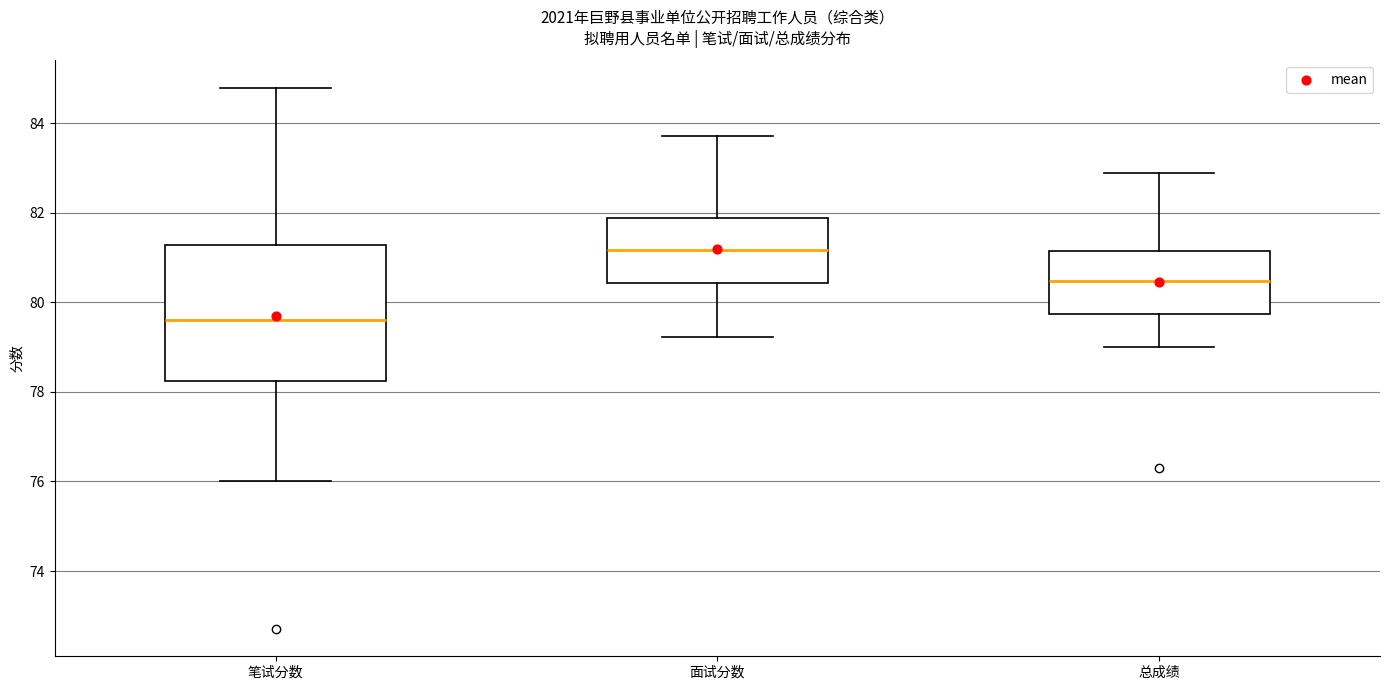

Reading left to right, transcribe this box plot: for each box, give where its median line is, the range the box spans, and where its two whiskers end, as read against the y-axis. The values are not printed on the chart, so give them approximately, as read against the axis.

笔试分数: median 79.6, box 78.2 to 81.2, whiskers 76.0 to 84.8
面试分数: median 81.2, box 80.4 to 81.8, whiskers 79.2 to 83.8
总成绩: median 80.4, box 79.8 to 81.2, whiskers 79.0 to 82.8